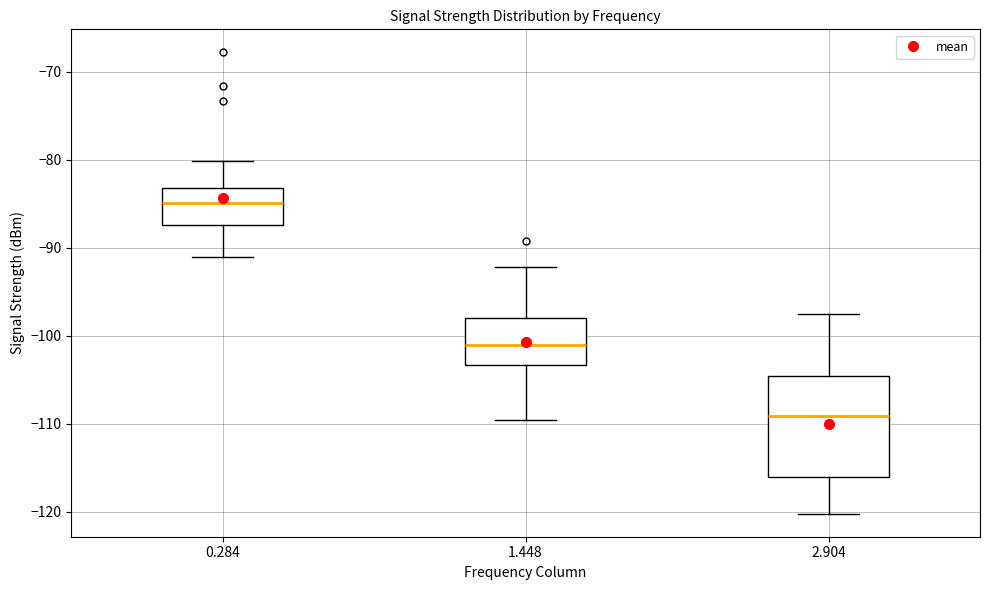

Reading left to right, read every box against the y-axis: the position of its median line, the range the box covers, and the ends of its whiskers. The values are not printed on the chart, so give them approximately, as read against the axis.

0.284: median -85, box -87 to -83, whiskers -91 to -80
1.448: median -101, box -103 to -98, whiskers -110 to -92
2.904: median -109, box -116 to -105, whiskers -120 to -97